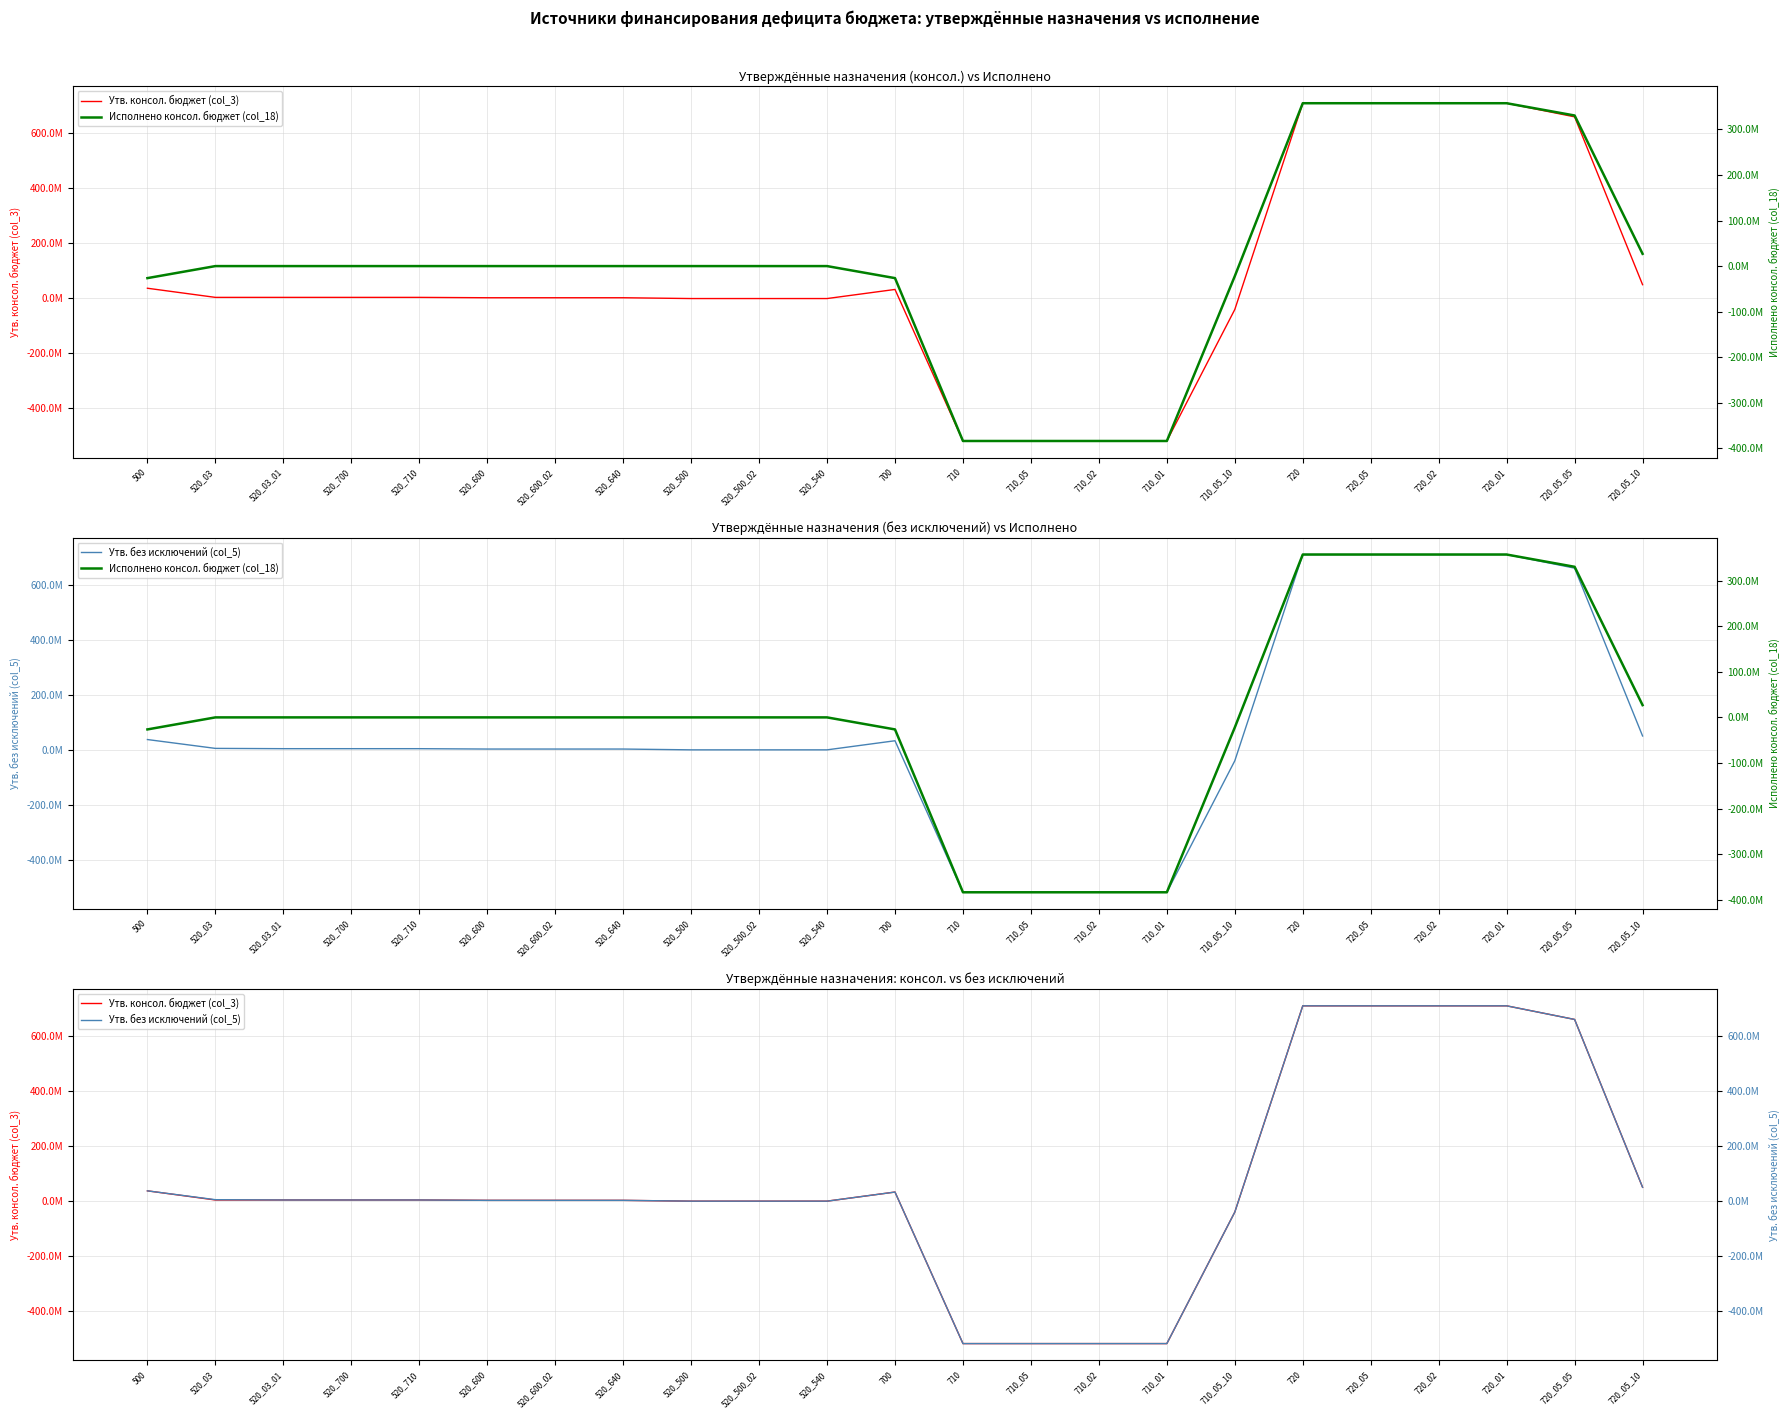

True or false: Исполнено консол. бюджет (col_18) has more than 2 interior local peaks.

False